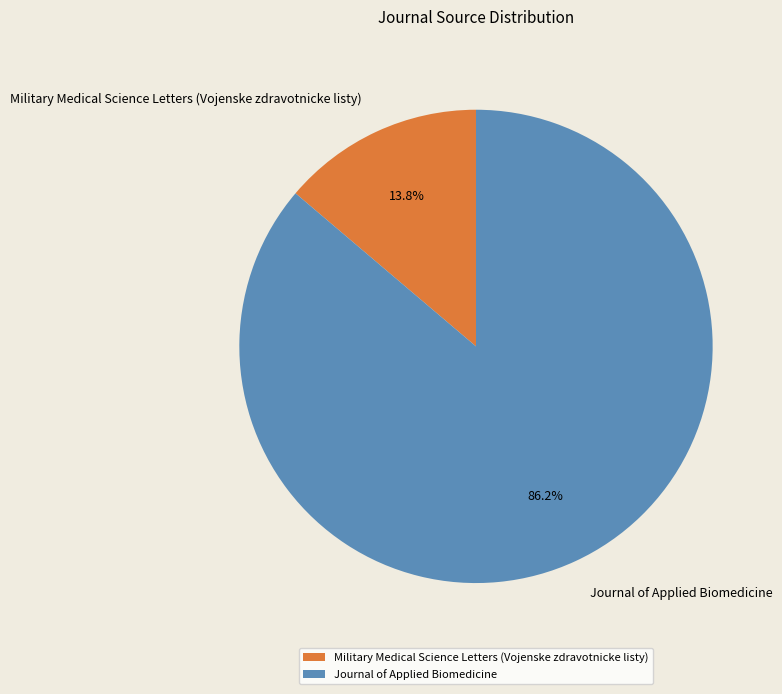

The Military Medical Science Letters (Vojenske zdravotnicke listy) slice represents 14% of the pie. True or false?

True